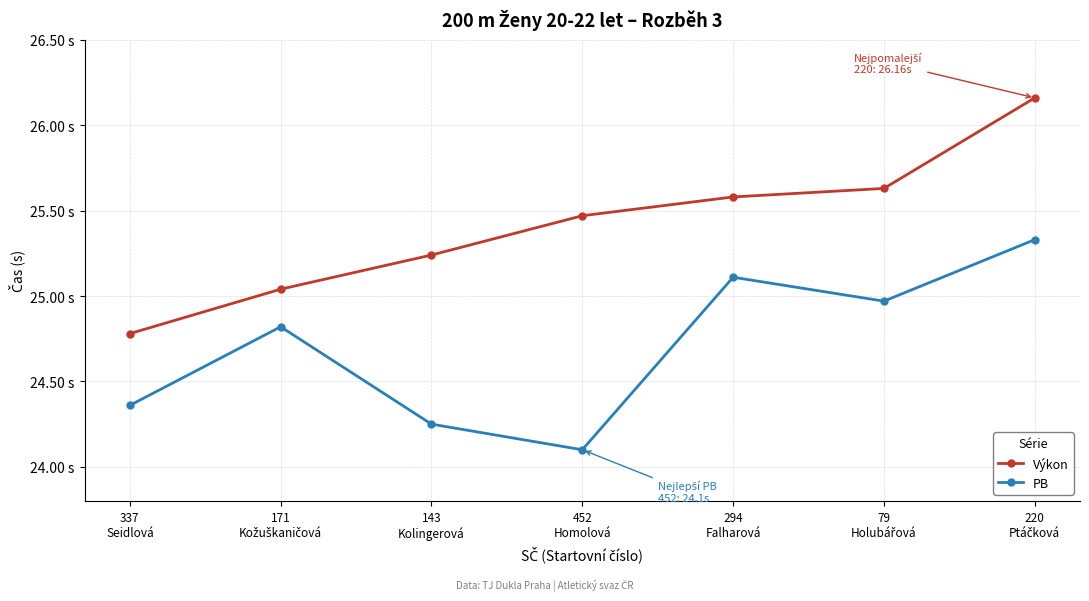

What is the value of the PB point at the 6th from the left?

25.0